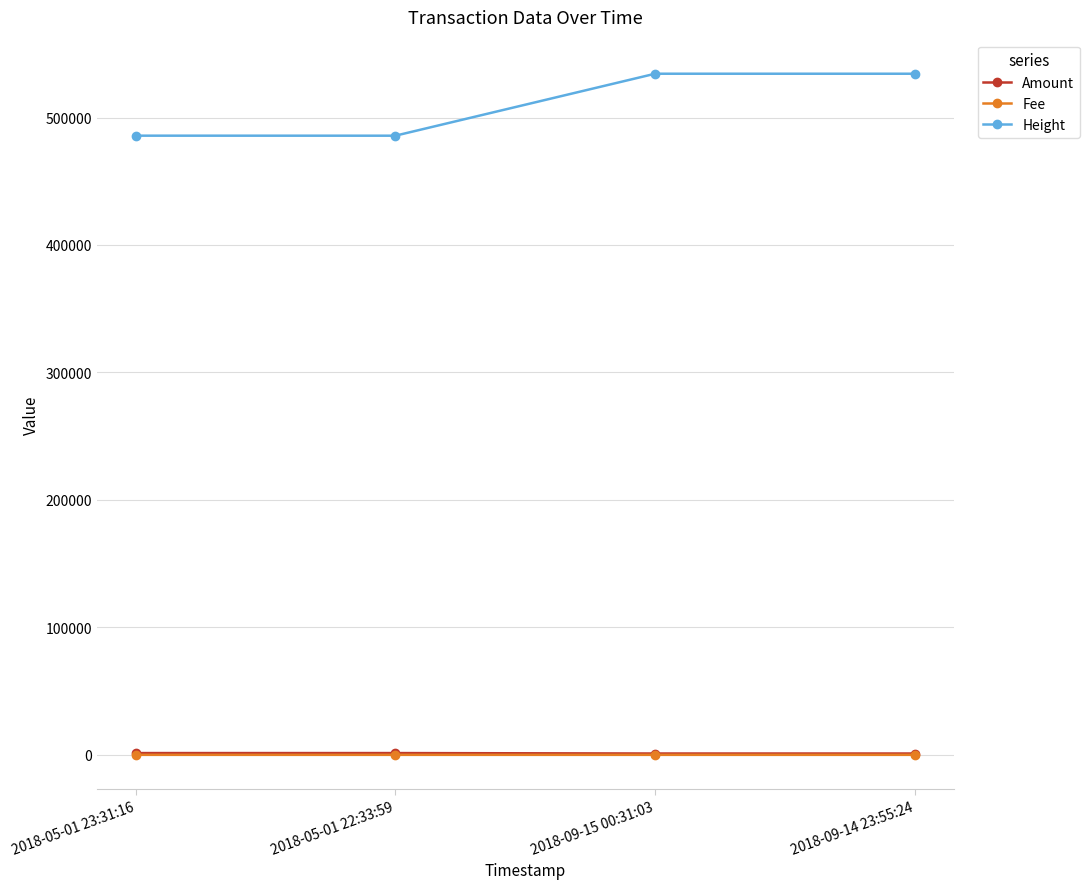

What is the label of the 1st point from the right?

2018-09-14 23:55:24